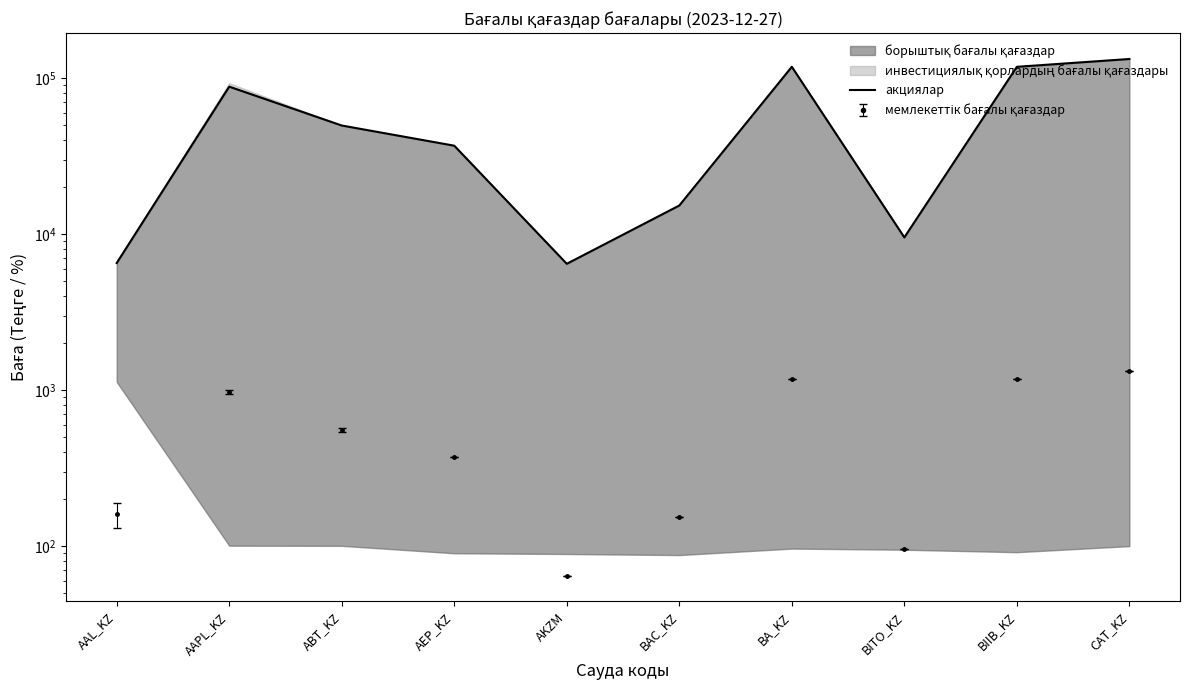

Reading left to right, what are all the values shown in this chart?

6531.8	88407.5	49789.6	36956.5	6457.1	15275.1	118512.7	9535.2	118489.9	133009.5